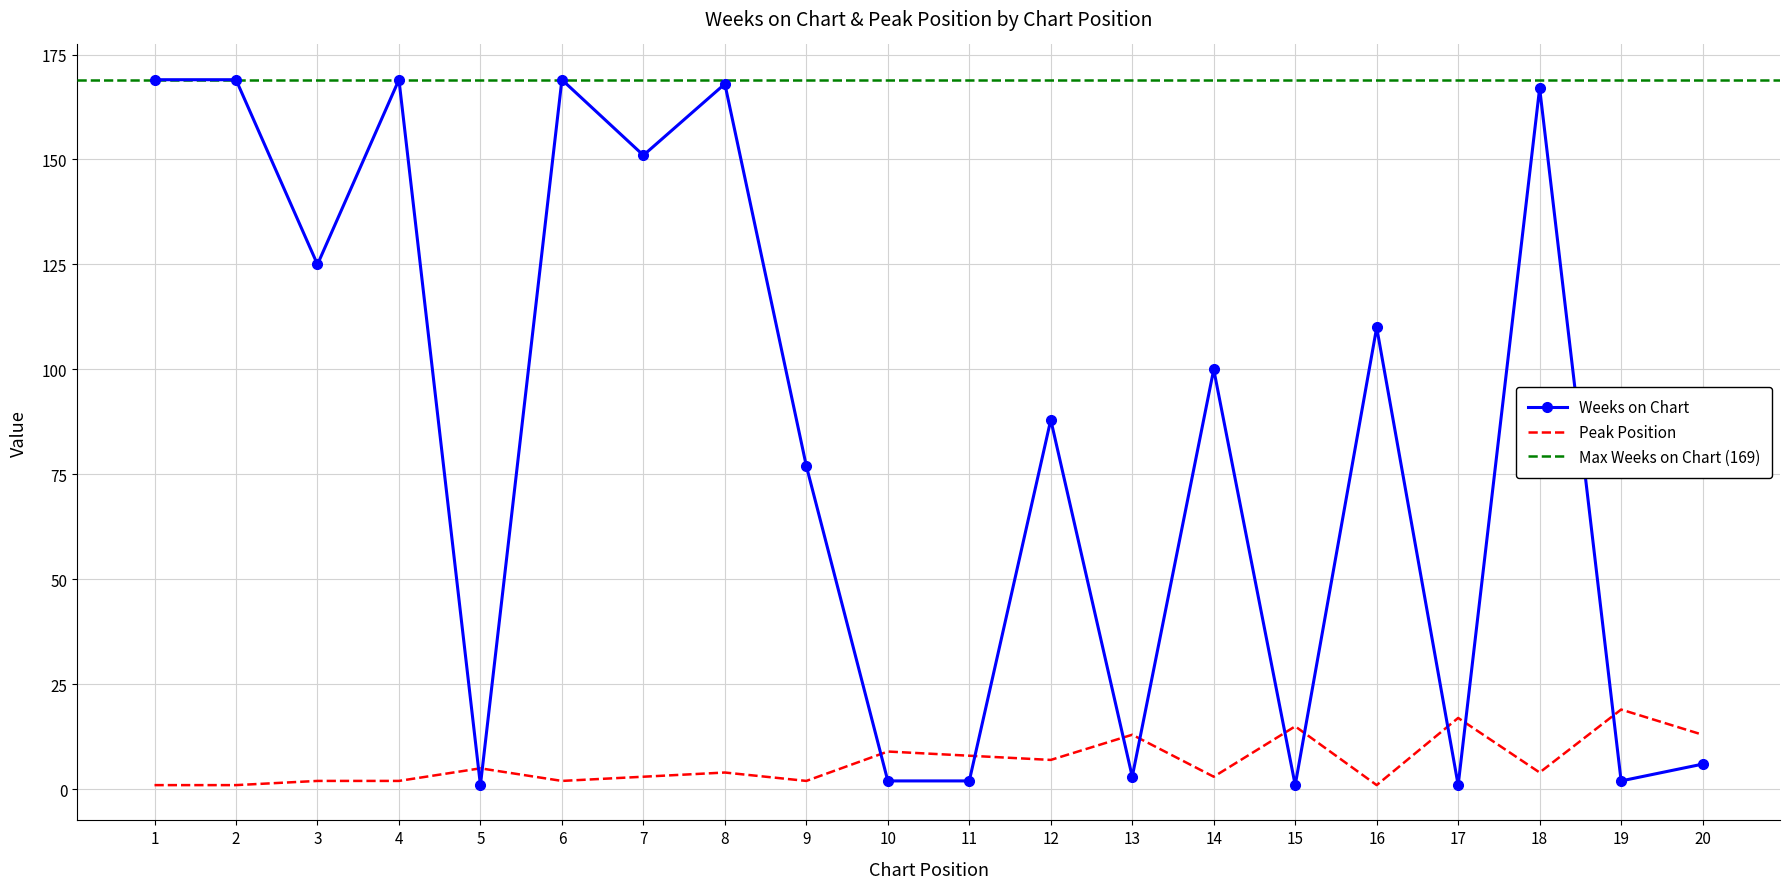

What is the difference between the highest and lowest values at 9?

75